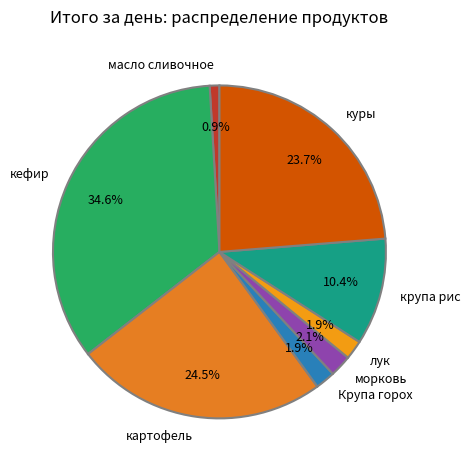

What percentage is the морковь slice, to the nearest percent?

2%